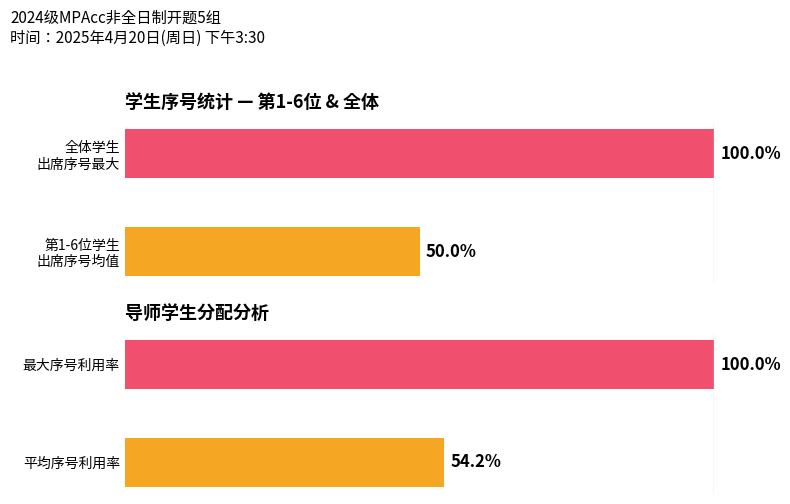

What is the average value of the 序号统计 series?

75.0